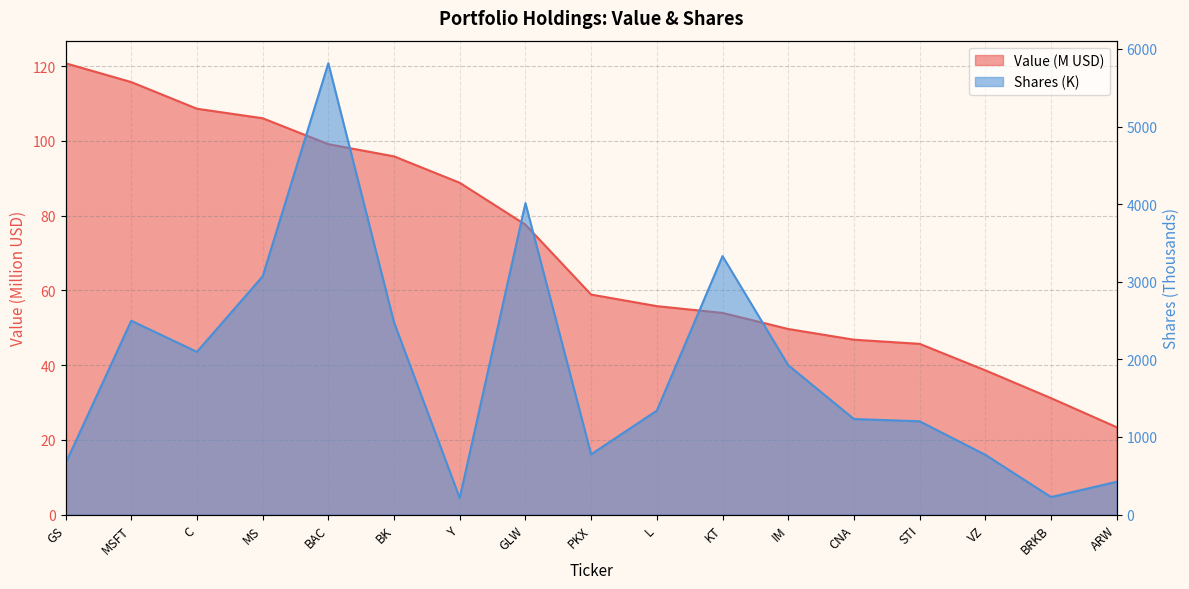

How many lines are shown in the chart?

2